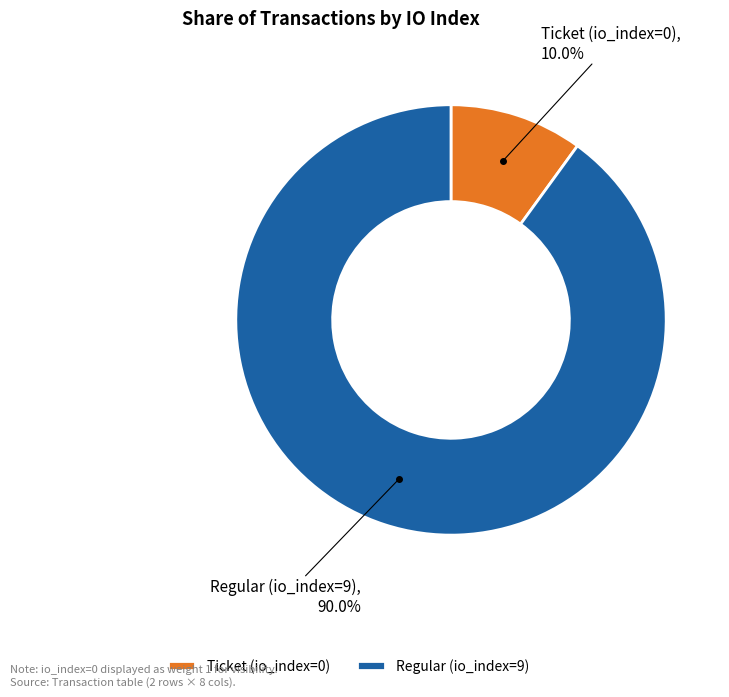

Is it true that Ticket (io_index=0) is 1% of the pie?

False